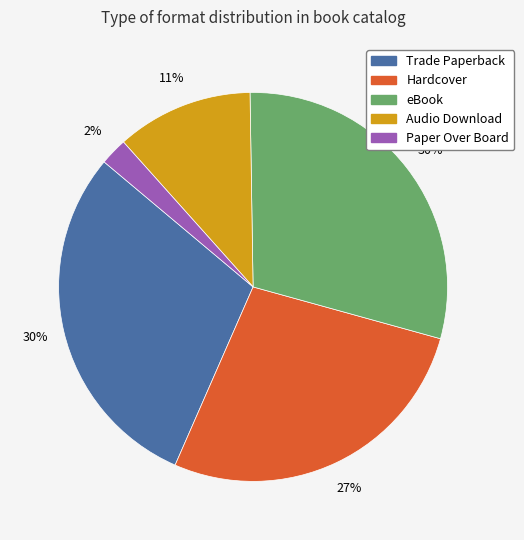

To the nearest percent, what is the average slice percentage?

20%